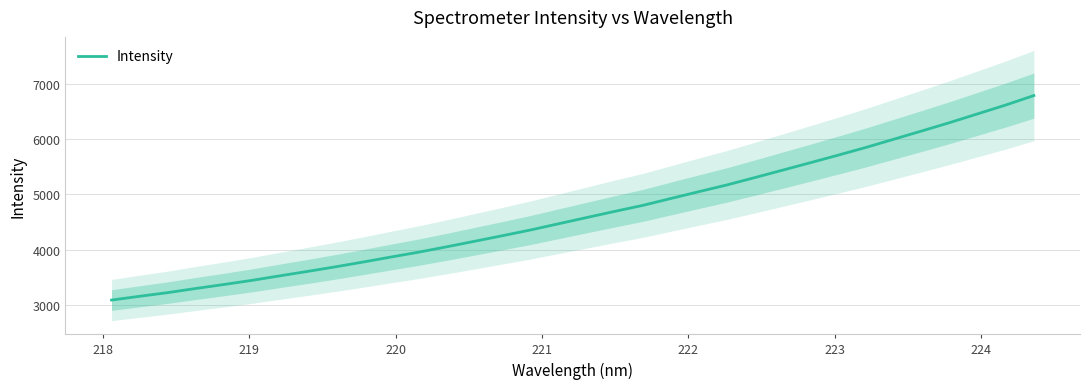

What is the minimum value for Intensity?

3096.8